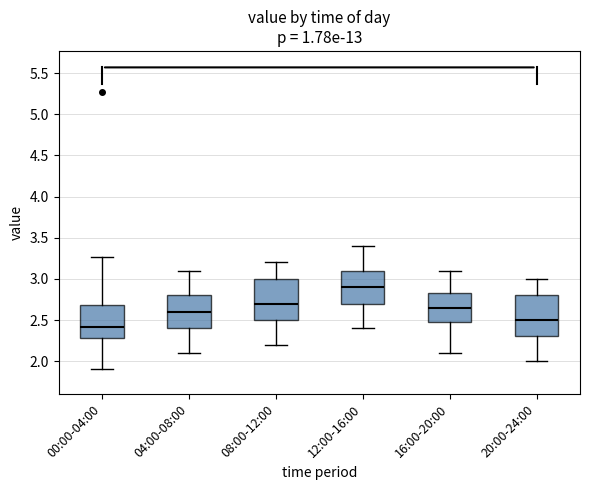

Where does the upper whisker of the box for 16:00-20:00 end on the y-axis? The values are not printed on the chart, so give them approximately, as read against the axis.

3.10